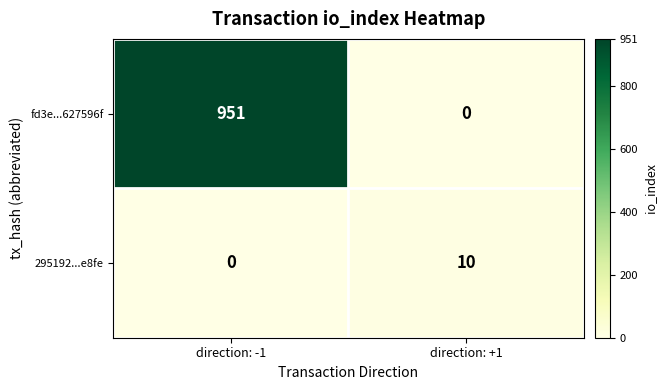

What is the maximum value shown in the chart?

951